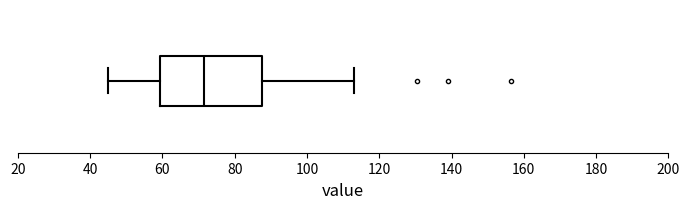

Transcribe this box plot: give where the median line is, the range the box spans, and where the two whiskers end, as read against the x-axis. The values are not printed on the chart, so give them approximately, as read against the axis.

median 72, box 60 to 88, whiskers 44 to 112